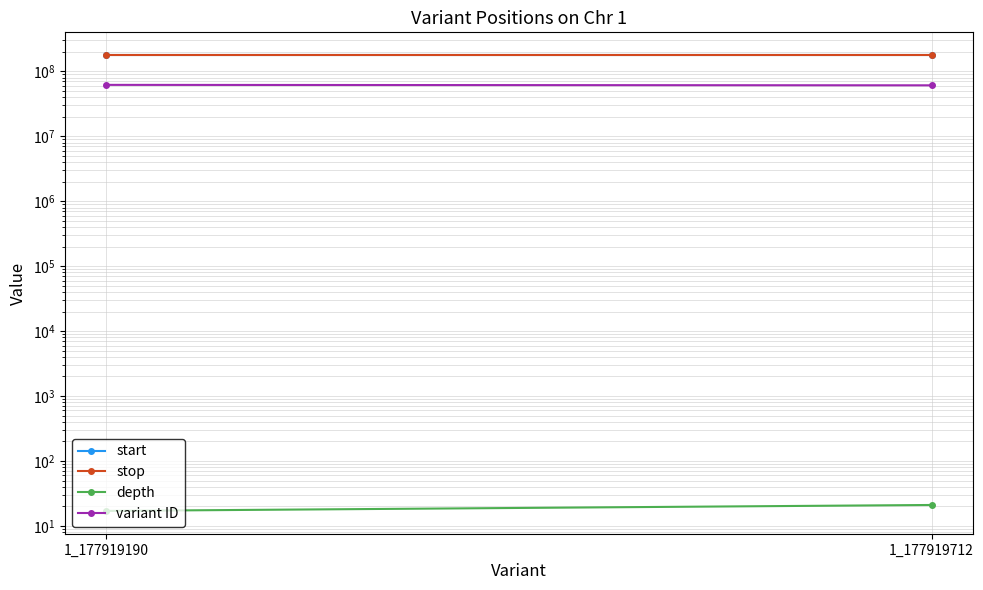

Is this an area chart (filled region under the line)?

No